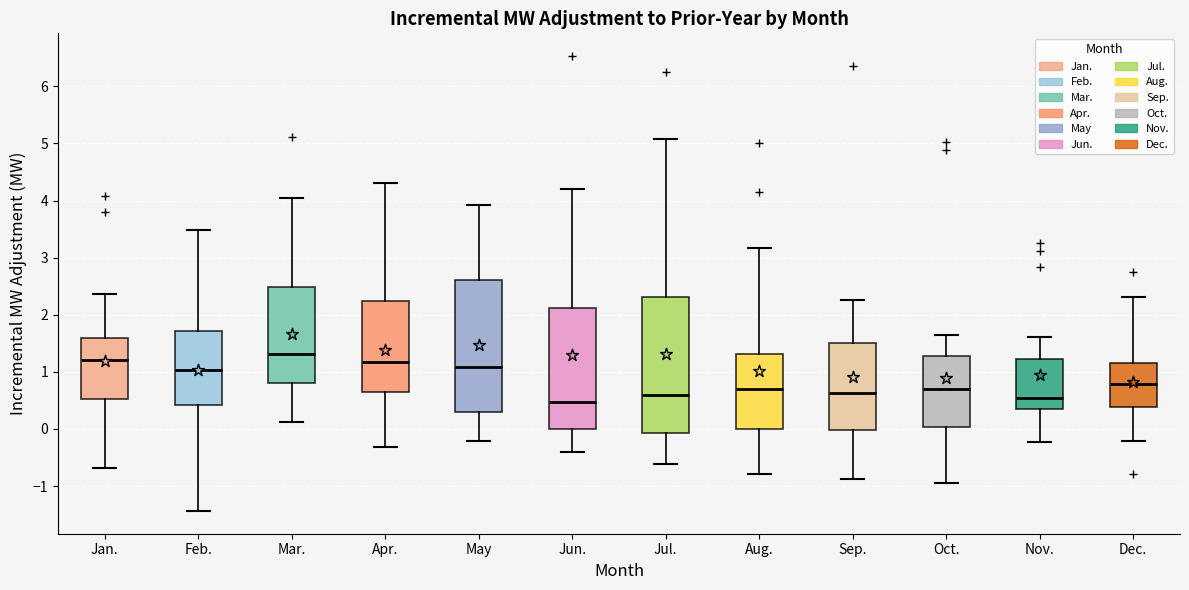

Reading left to right, transcribe this box plot: for each box, give where its median line is, the range the box spans, and where its two whiskers end, as read against the y-axis. The values are not printed on the chart, so give them approximately, as read against the axis.

Jan.: median 1.2, box 0.5 to 1.6, whiskers -0.7 to 2.4
Feb.: median 1.0, box 0.4 to 1.7, whiskers -1.4 to 3.5
Mar.: median 1.3, box 0.8 to 2.5, whiskers 0.1 to 4.0
Apr.: median 1.2, box 0.7 to 2.2, whiskers -0.3 to 4.3
May: median 1.1, box 0.3 to 2.6, whiskers -0.2 to 3.9
Jun.: median 0.5, box 0.0 to 2.1, whiskers -0.4 to 4.2
Jul.: median 0.6, box -0.1 to 2.3, whiskers -0.6 to 5.1
Aug.: median 0.7, box 0.0 to 1.3, whiskers -0.8 to 3.2
Sep.: median 0.6, box 0.0 to 1.5, whiskers -0.9 to 2.3
Oct.: median 0.7, box 0.0 to 1.3, whiskers -1.0 to 1.6
Nov.: median 0.5, box 0.4 to 1.2, whiskers -0.2 to 1.6
Dec.: median 0.8, box 0.4 to 1.2, whiskers -0.2 to 2.3